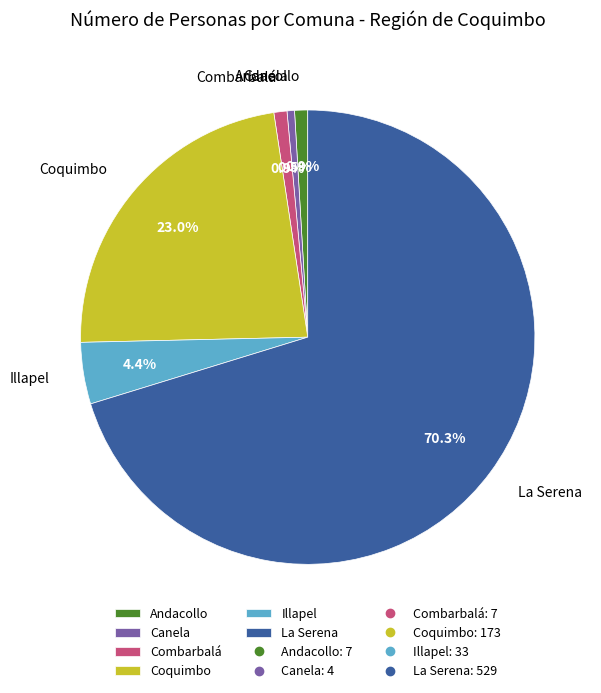

What portion of the pie excludes Canela?

99.5%